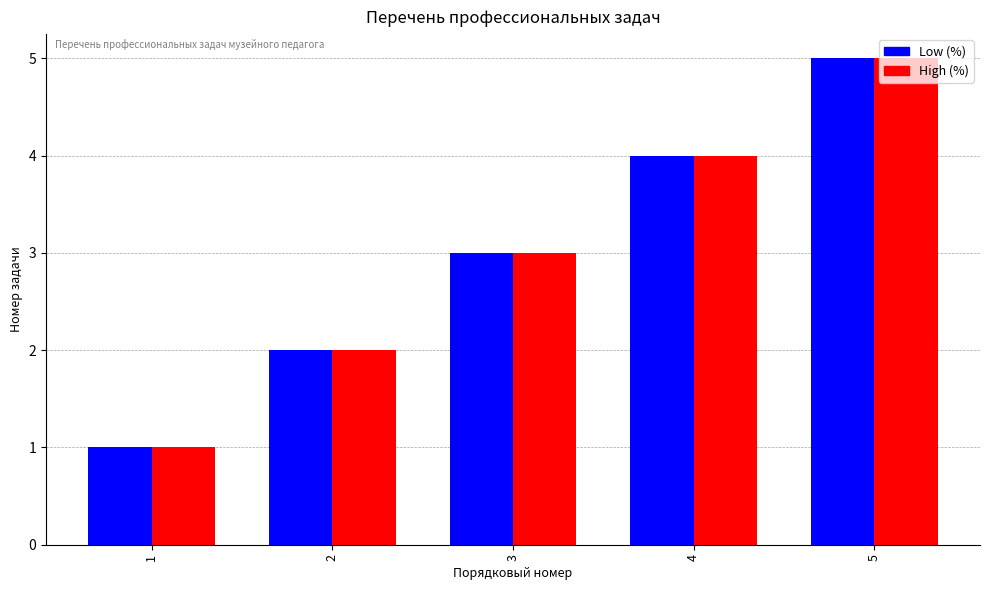

What is the total value across all series at 1?

2